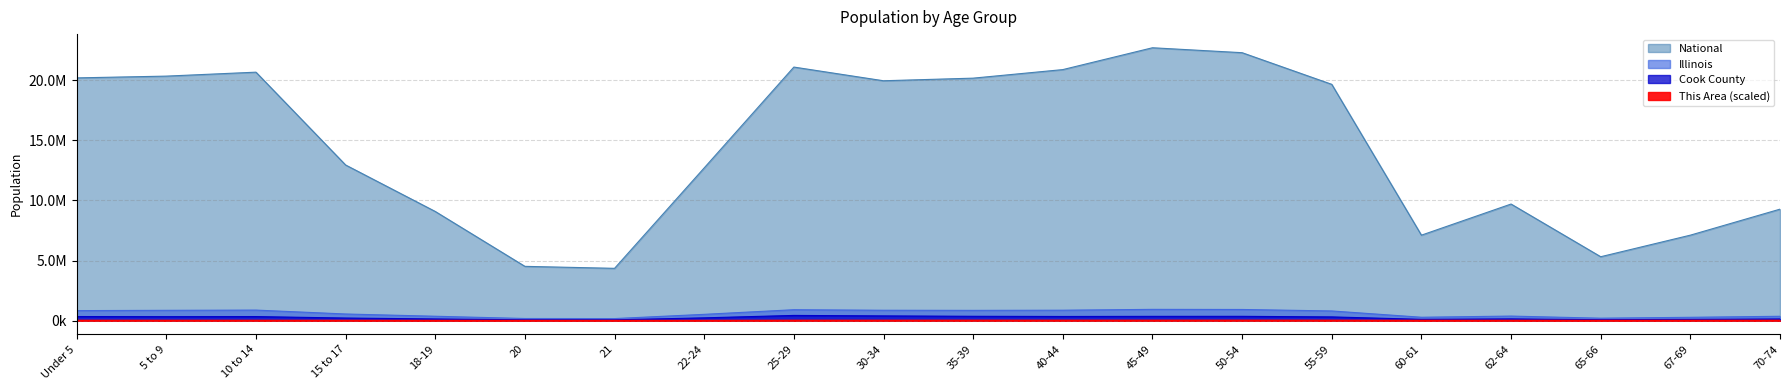

How many interior local valleys does the Illinois series have?

4